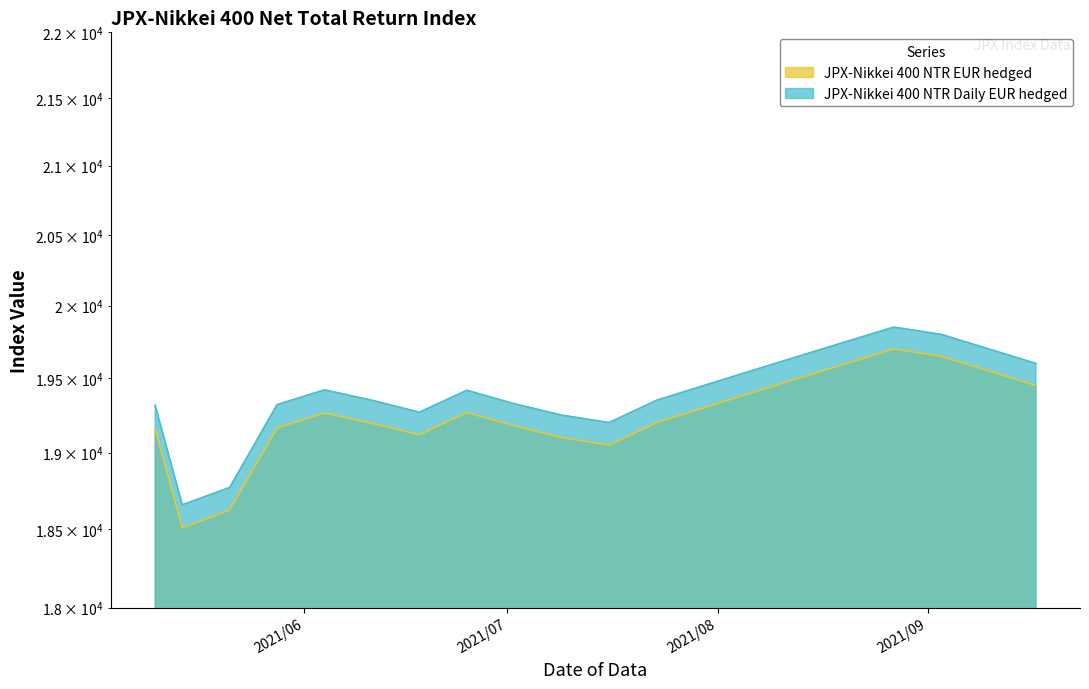

How many data points in JPX-Nikkei 400 NTR Daily EUR hedged are less than 19417?

10